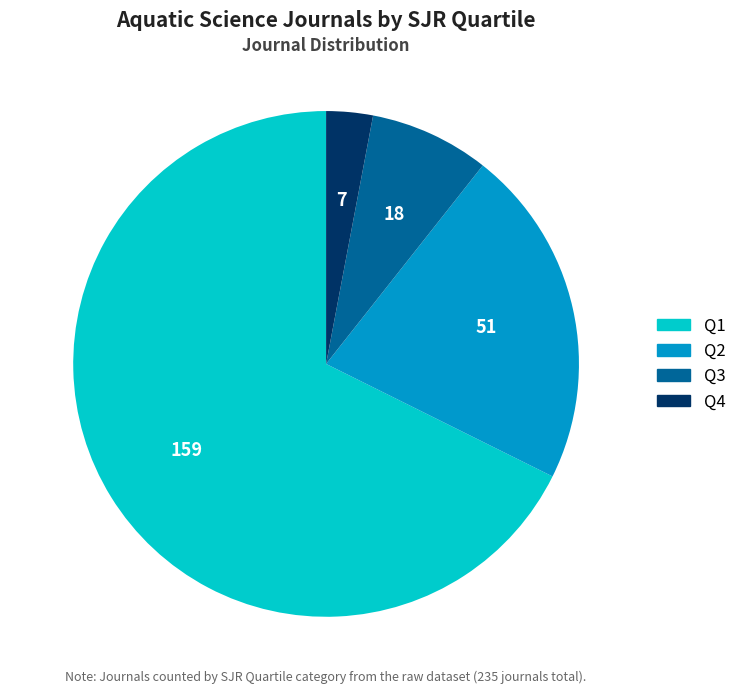

The Q2 slice represents 22% of the pie. True or false?

True